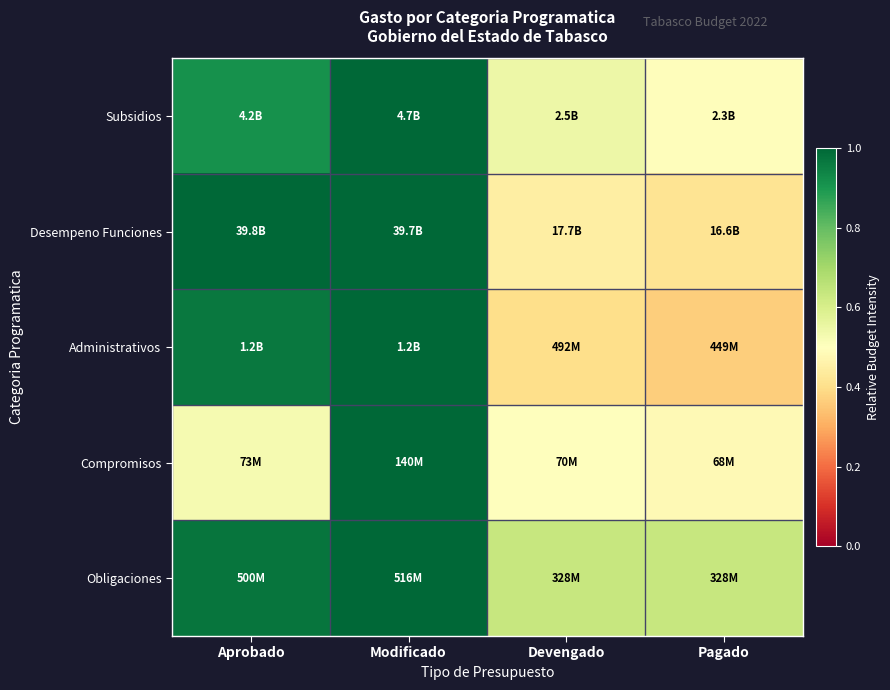

What is the total value across all series at Modificado?

5.0